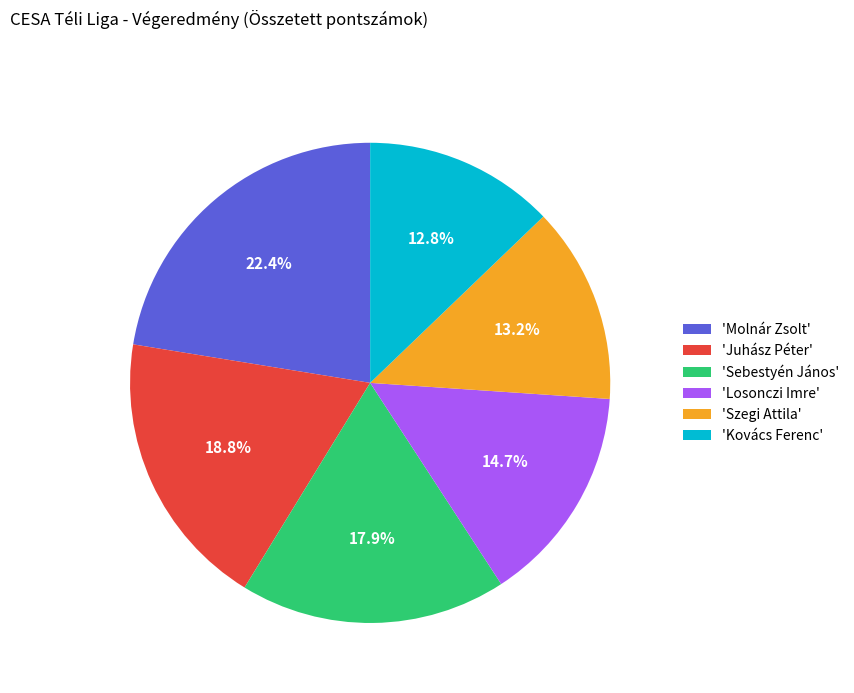

Which has a higher value, 'Losonczi Imre' or 'Sebestyén János'?

'Sebestyén János'